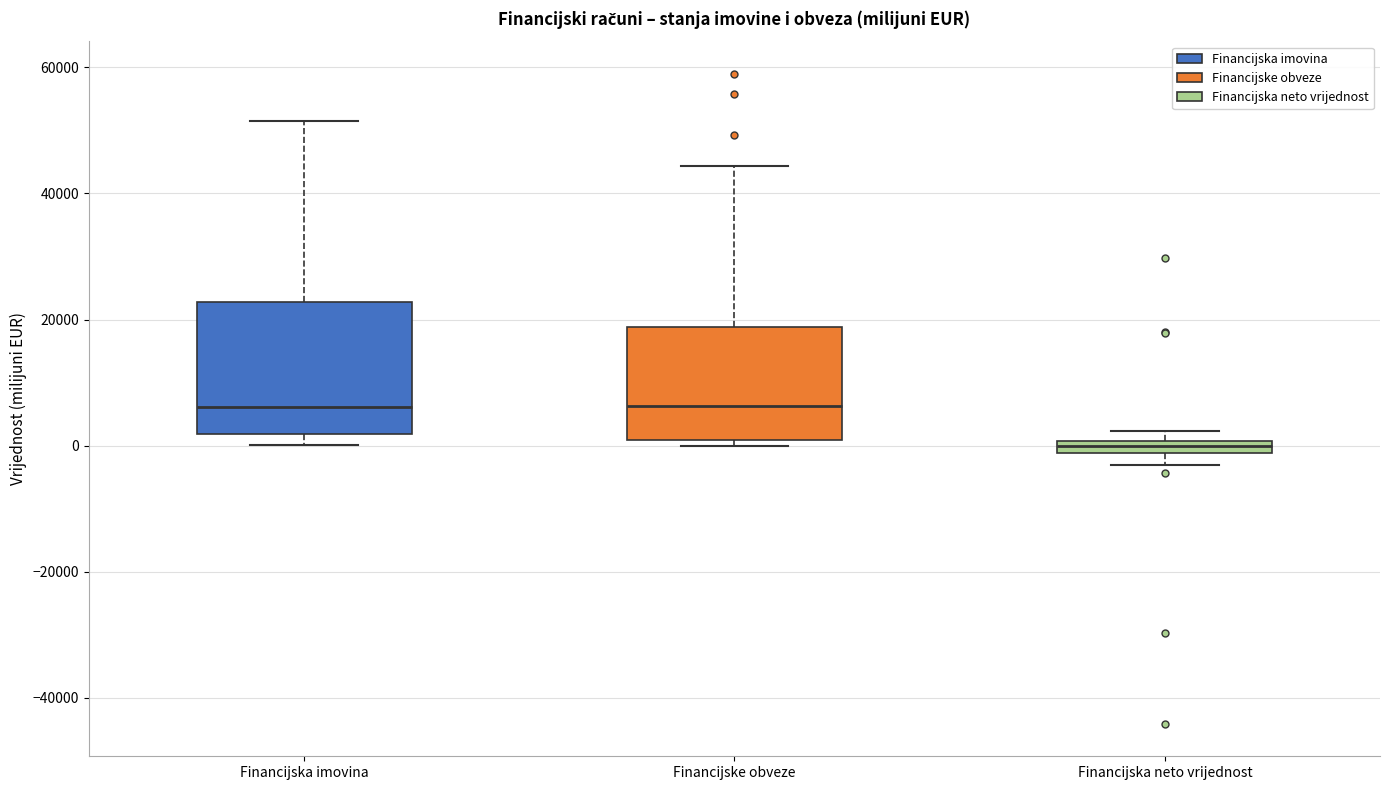

Where does the upper whisker of the box for Financijska imovina end on the y-axis? The values are not printed on the chart, so give them approximately, as read against the axis.

52000